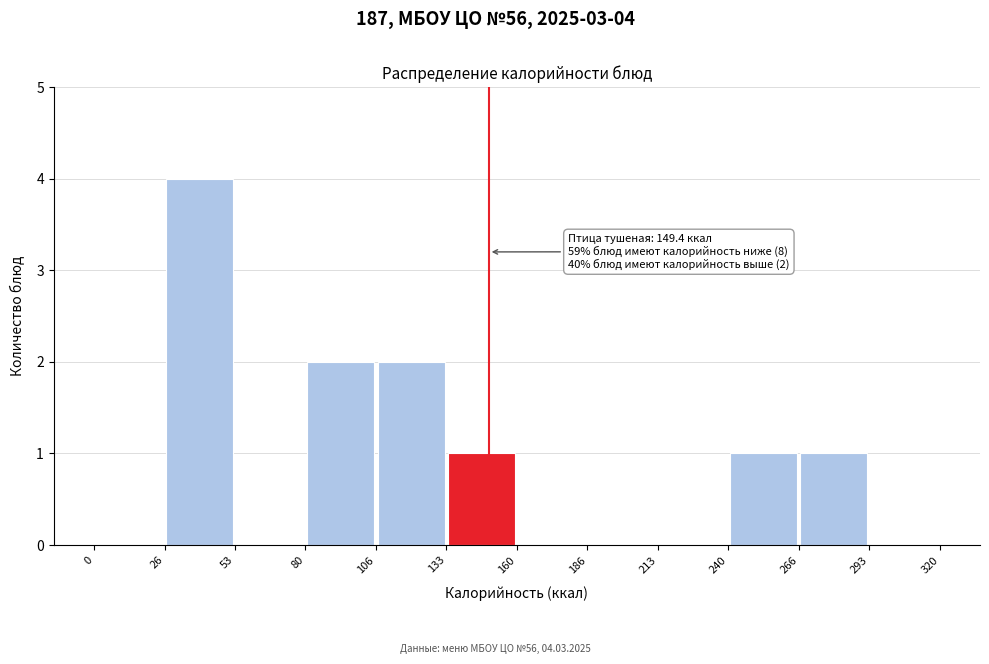

Over which range of the x-axis is the bar tallest?

26 to 53